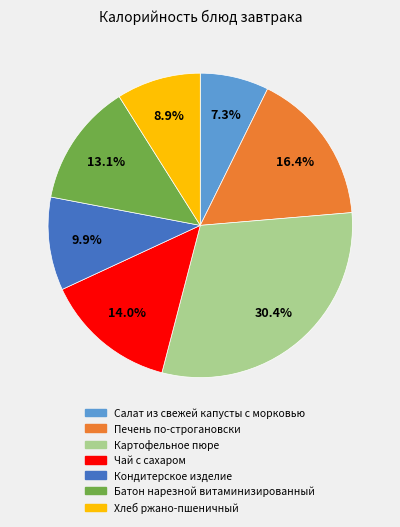

Rank the categories by value from lowest to highest.

Салат из свежей капусты с морковью, Хлеб ржано-пшеничный, Кондитерское изделие, Батон нарезной витаминизированный, Чай с сахаром, Печень по-строгановски, Картофельное пюре